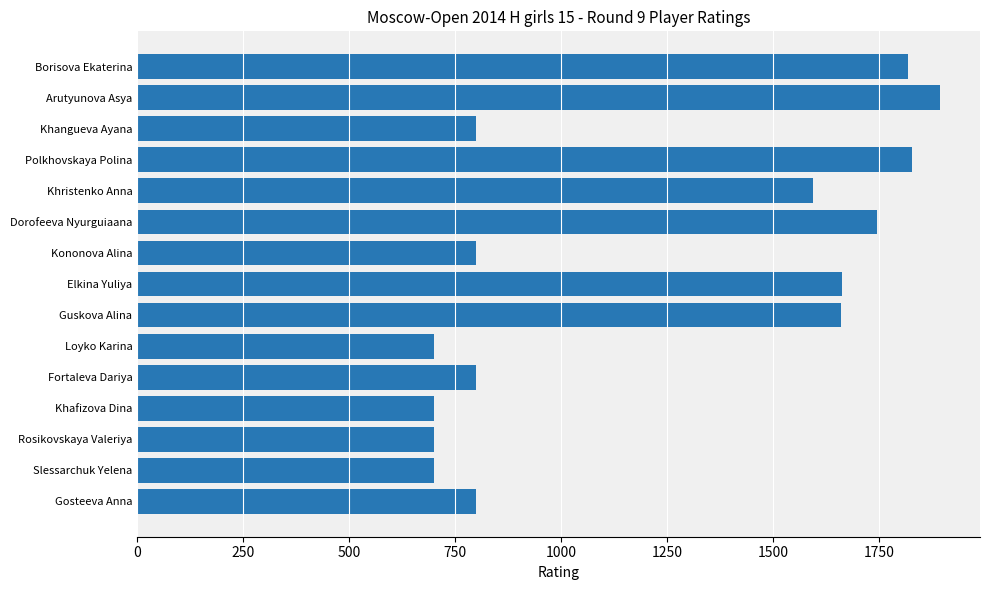

What is the change in value from Kononova Alina to Rosikovskaya Valeriya?

-100